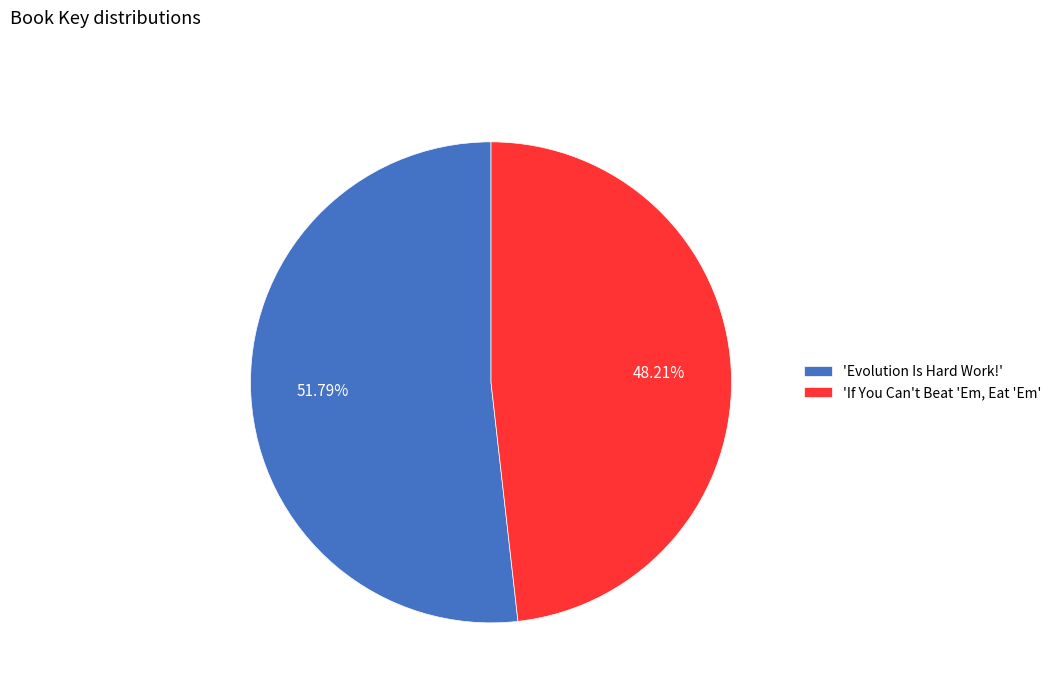

Which slice represents more than half of the pie?

'Evolution Is Hard Work!'